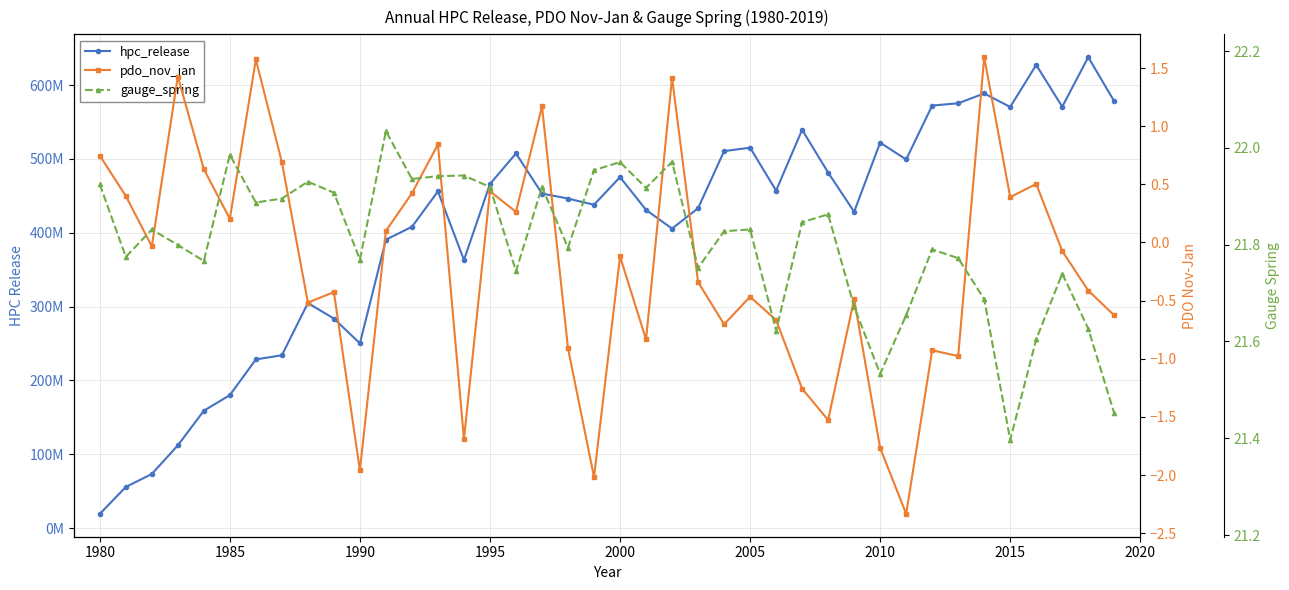

Is this an area chart (filled region under the line)?

No